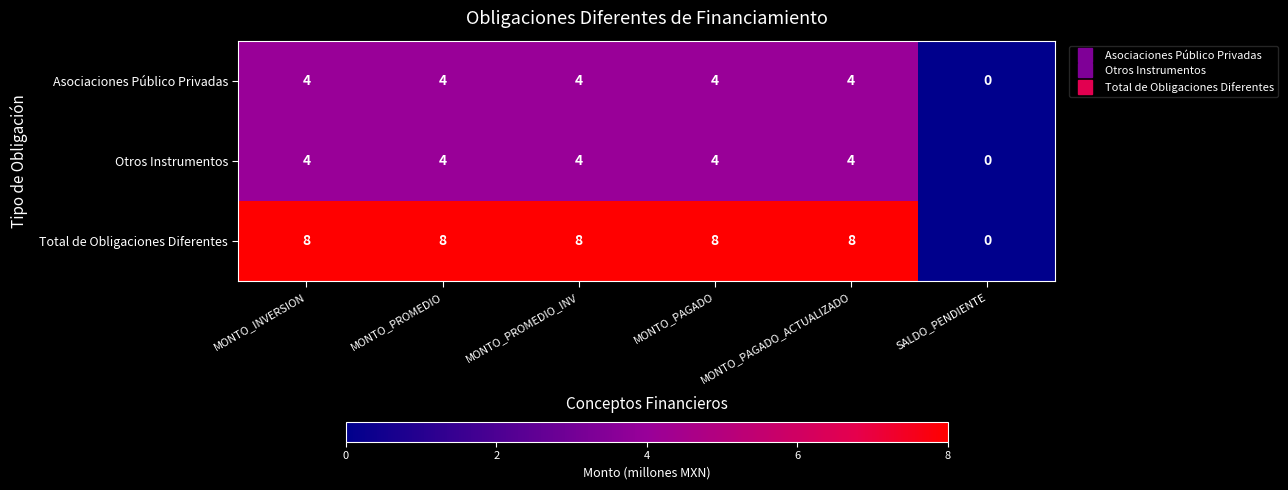

True or false: Otros Instrumentos has a value of 4 at MONTO_PROMEDIO_INV.

True